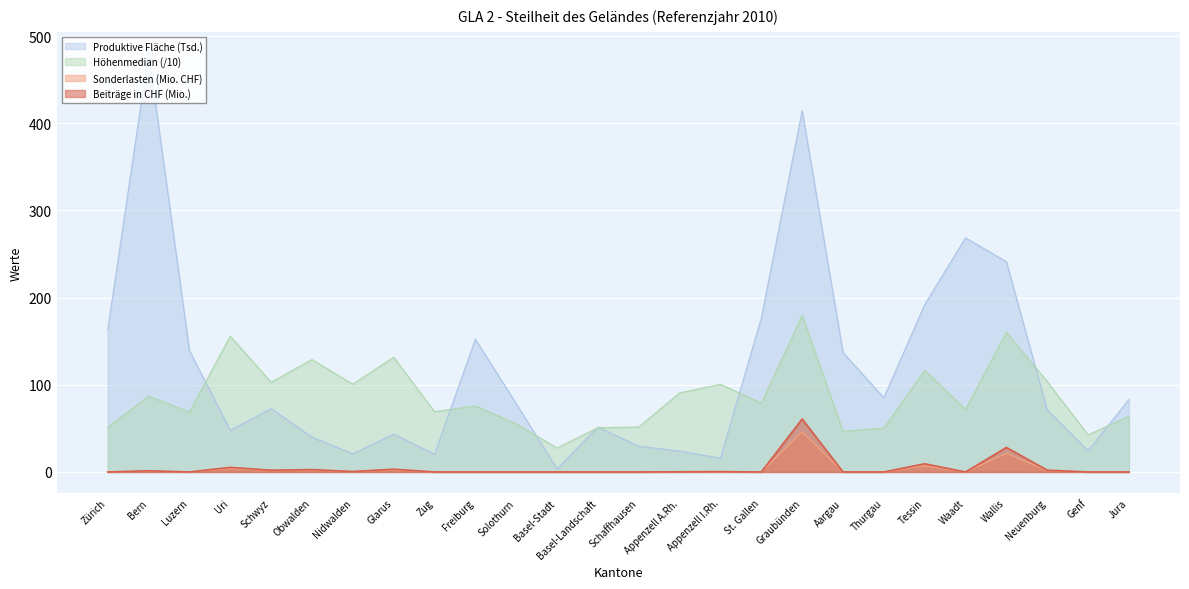

True or false: Indikator Höhenmedian and Massgebende Sonderlasten intersect in this chart.

False